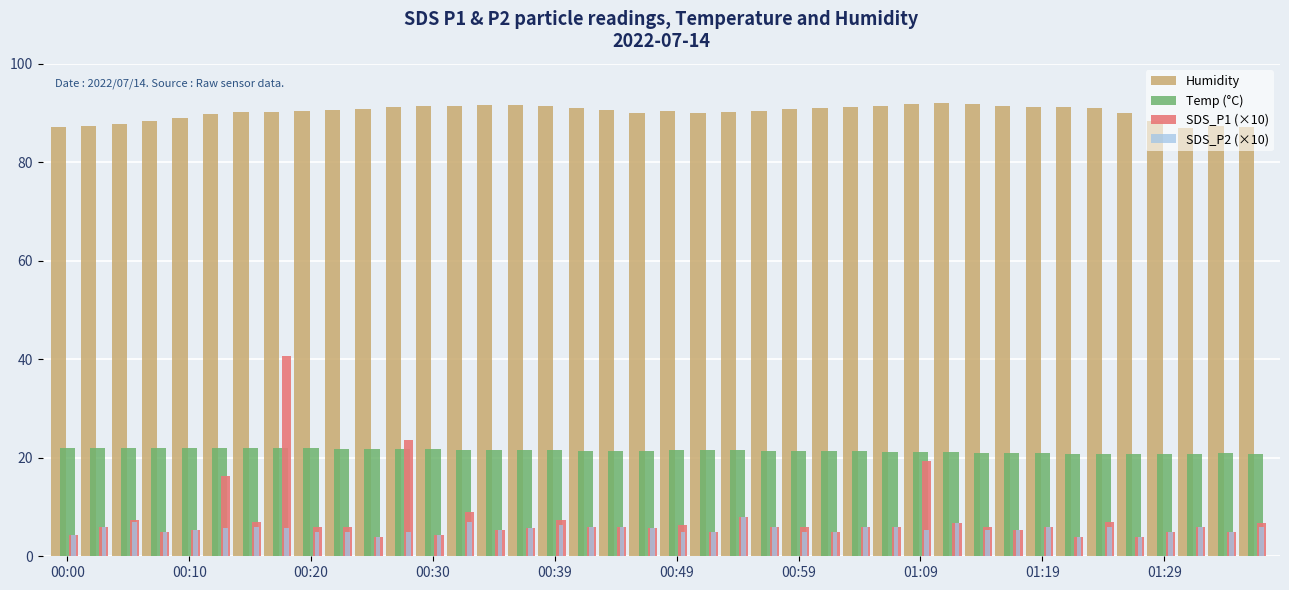

At how many categories does at least one series exceed 75?

40